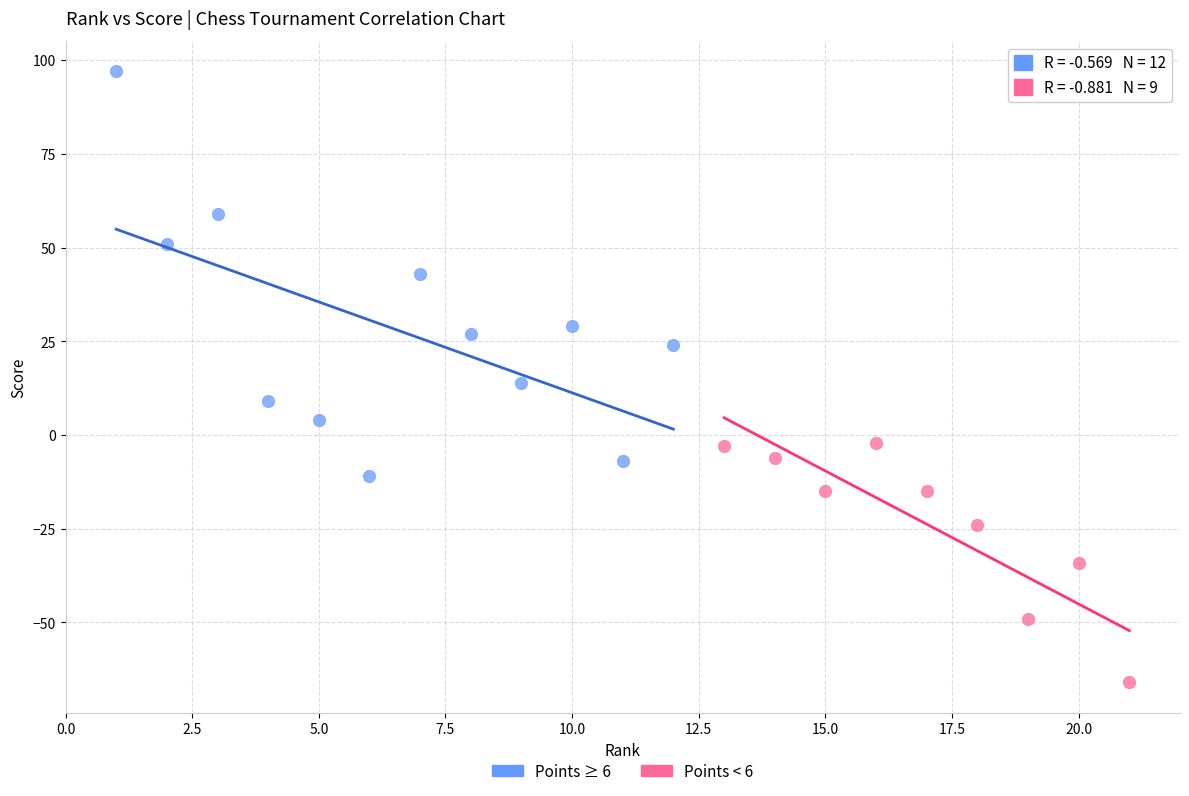

Which series contains the highest Y value?

Points ≥ 6